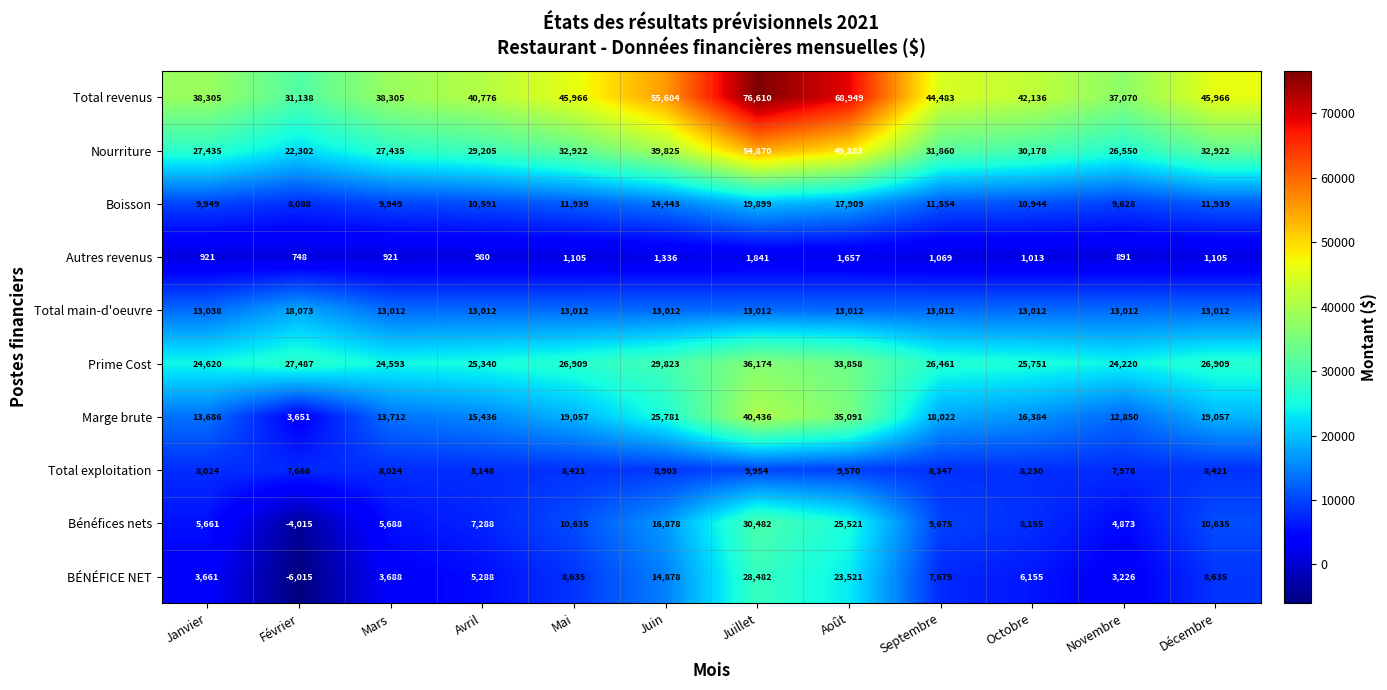

At how many categories does at least one series exceed 39276?

8